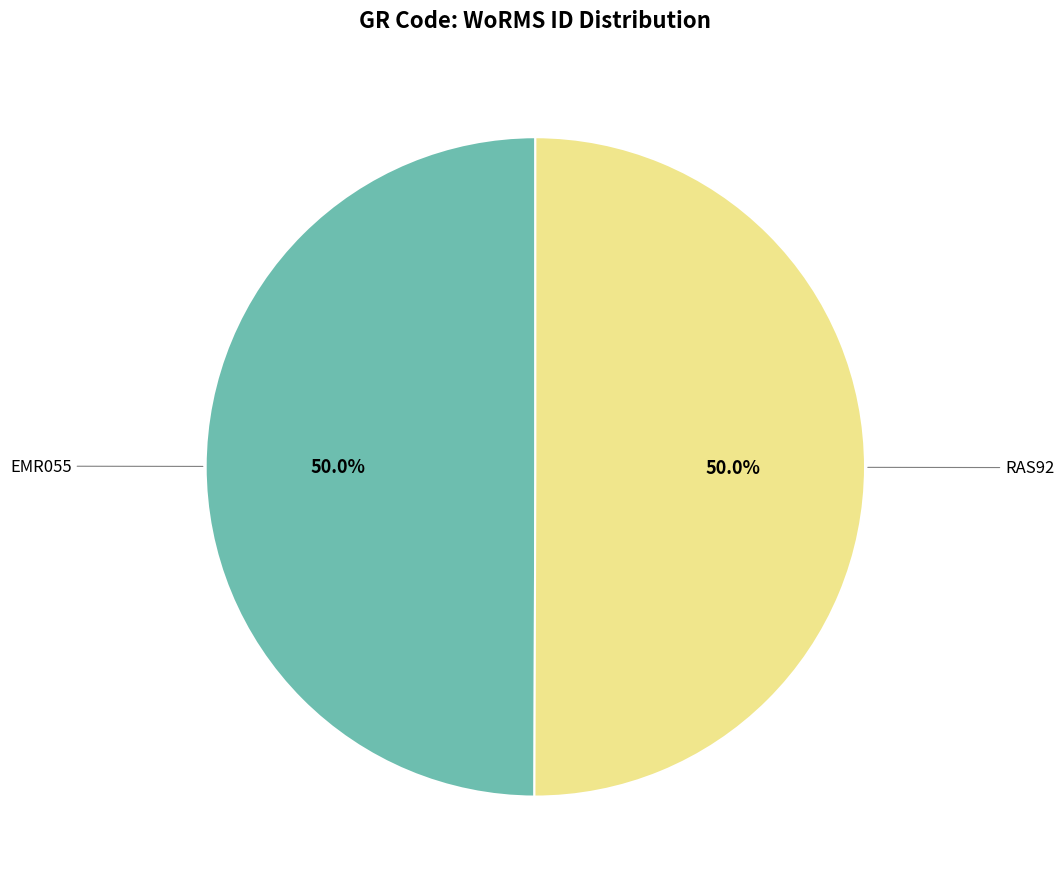

What is the ratio of the value at EMR055 to the value at RAS92?

1.0